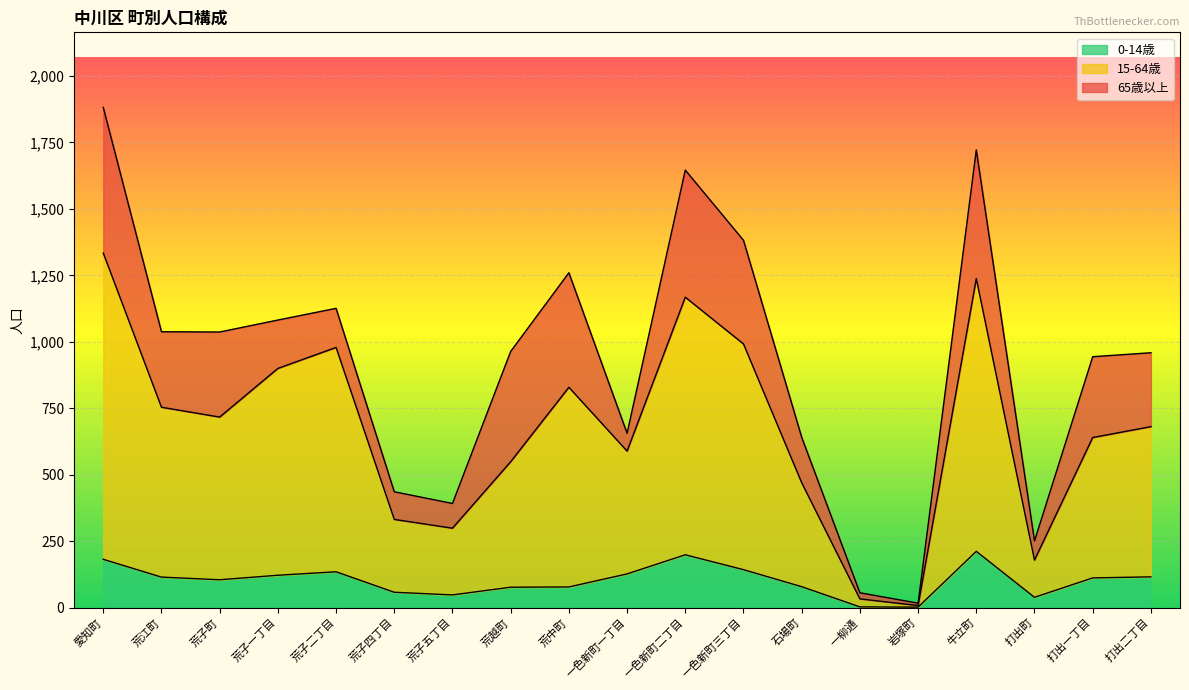

What is the sum of the 0-14歳 values at 荒江町 and 荒子五丁目?

163